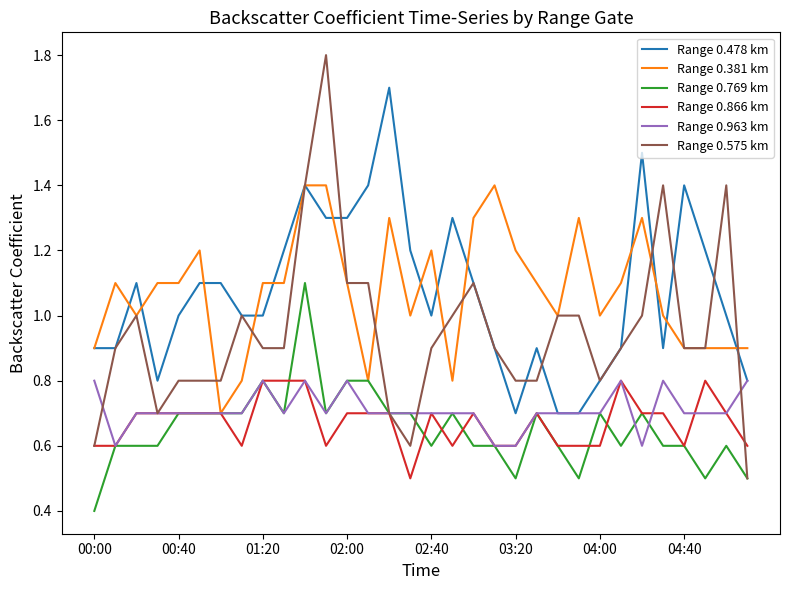

What is the highest value of the Range 0.575 km series?

1.8